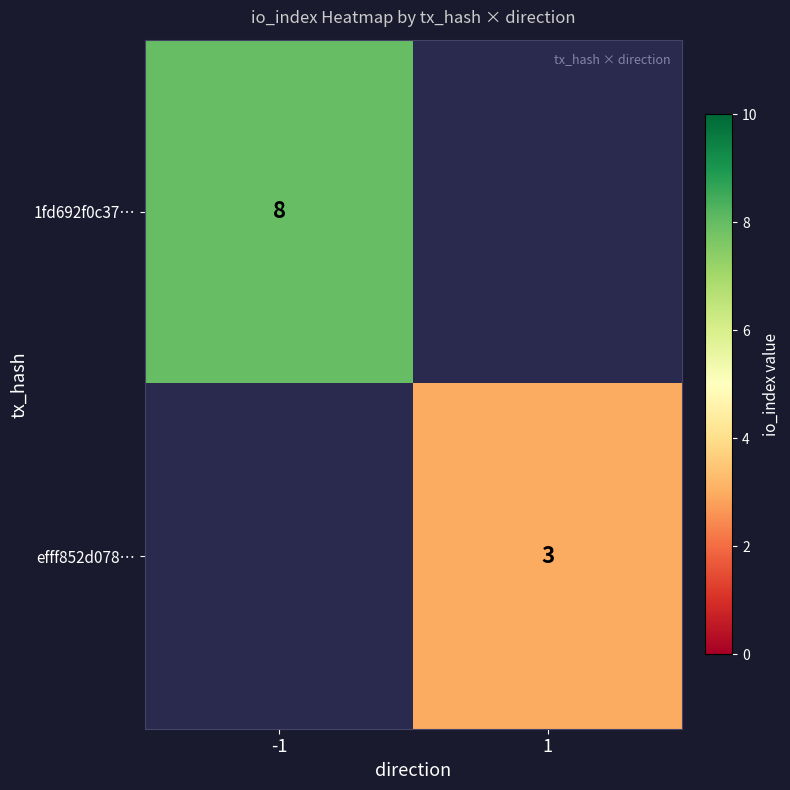

How many data points does each series have?

2